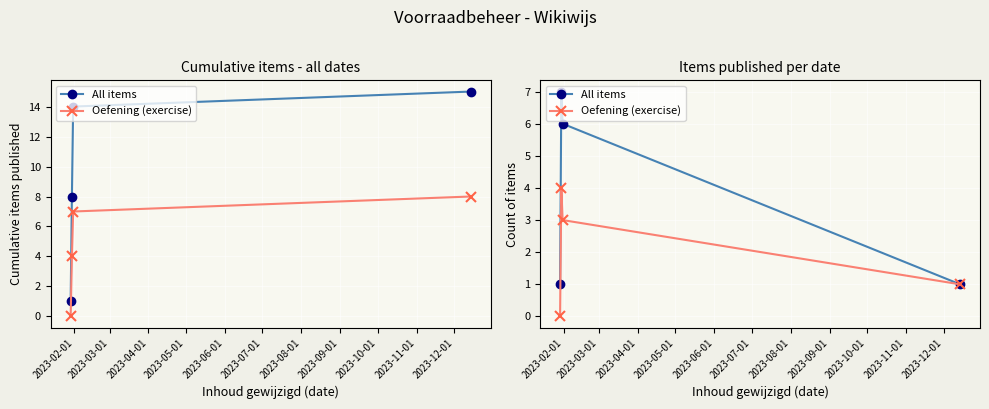

Which series has the largest total across all categories?

All items